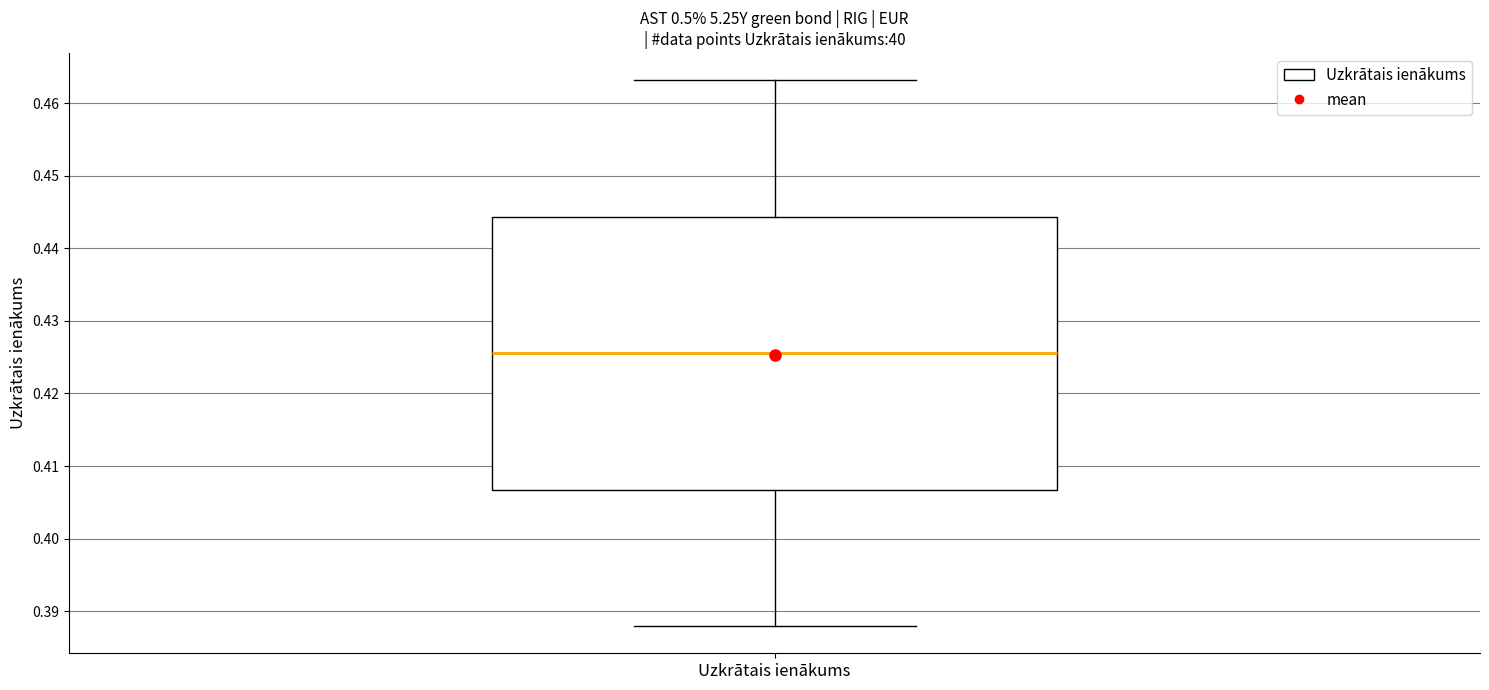

Transcribe this box plot: give where the median line is, the range the box spans, and where the two whiskers end, as read against the y-axis. The values are not printed on the chart, so give them approximately, as read against the axis.

median 0.426, box 0.407 to 0.444, whiskers 0.388 to 0.463